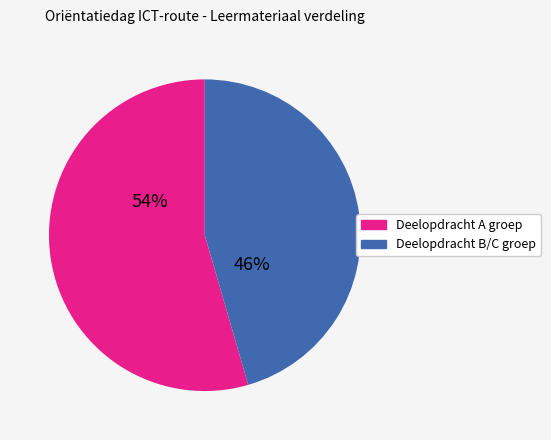

To the nearest percent, what is the average slice percentage?

50%